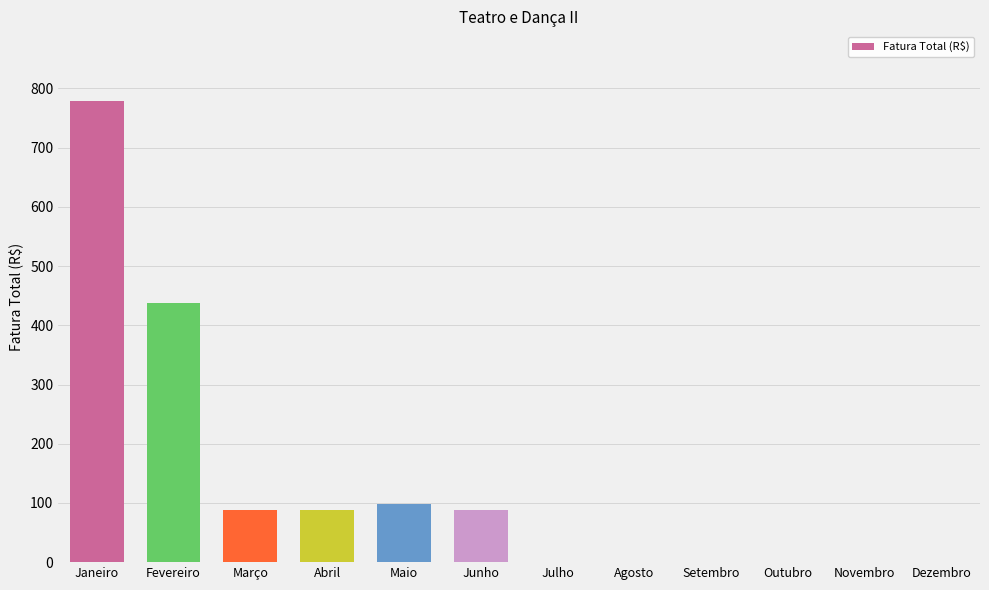

Approximately how many times larger is the value at Janeiro compared to Março?

8.9